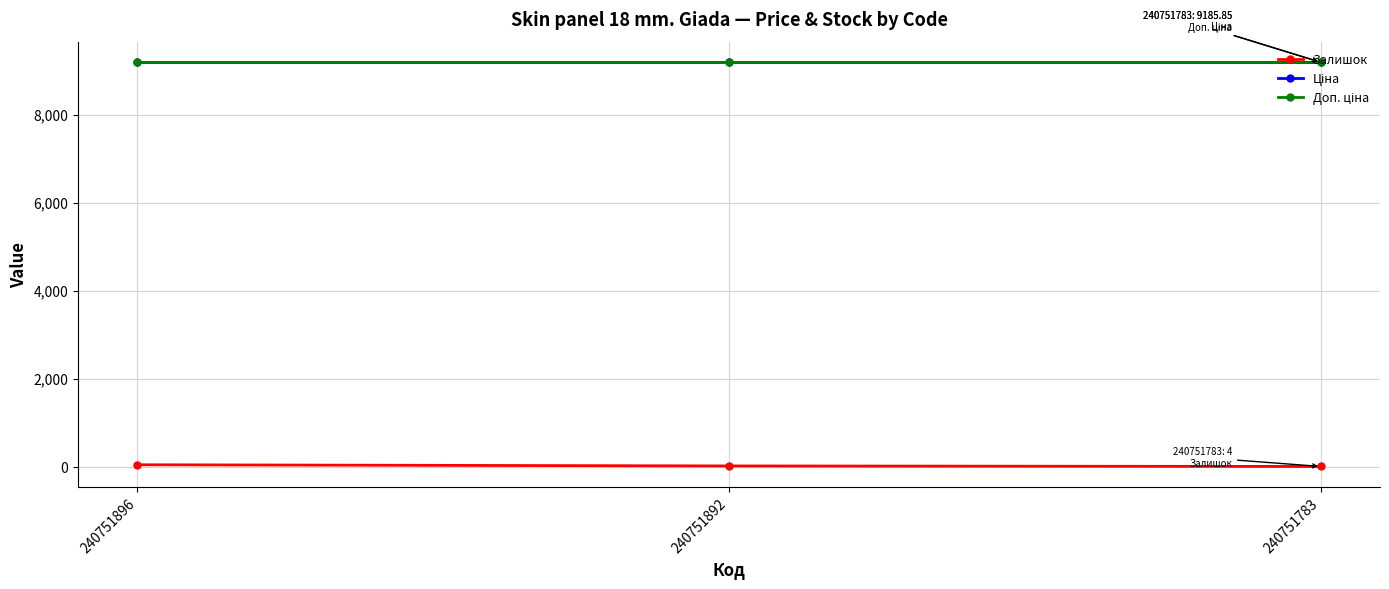

How many lines are shown in the chart?

3